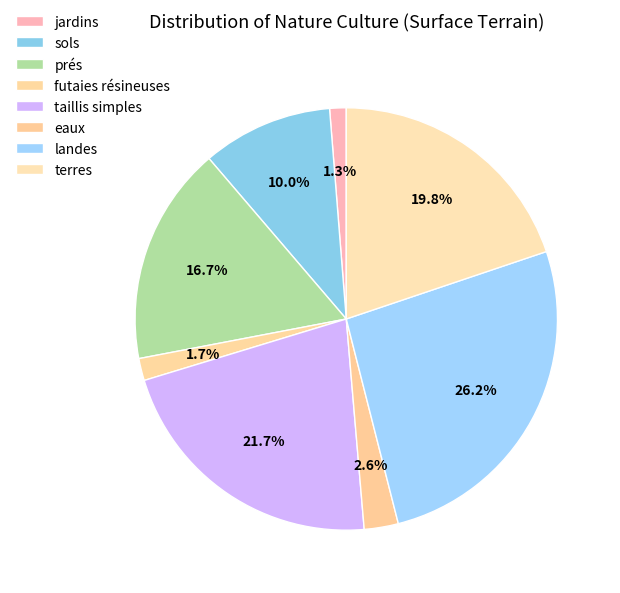

How many segments does this pie chart have?

8